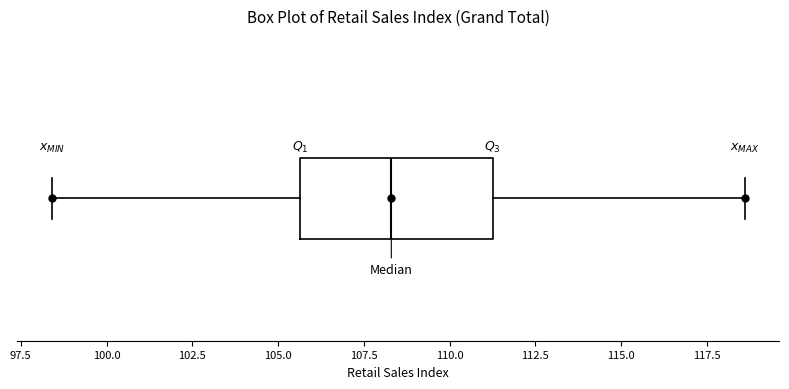

Transcribe this box plot: give where the median line is, the range the box spans, and where the two whiskers end, as read against the x-axis. The values are not printed on the chart, so give them approximately, as read against the axis.

median 108.5, box 105.5 to 111.5, whiskers 98.5 to 118.5